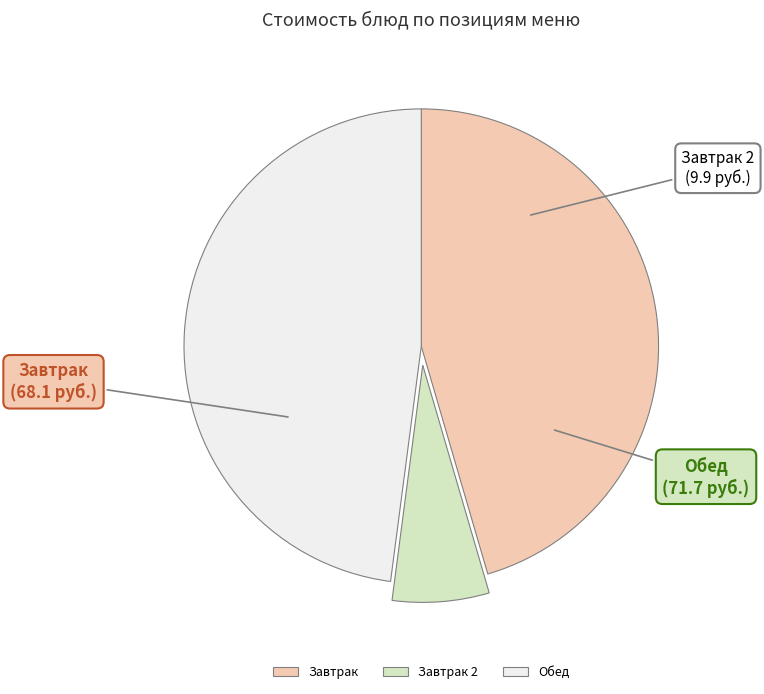

What is the smallest slice in the pie chart?

Завтрак 2